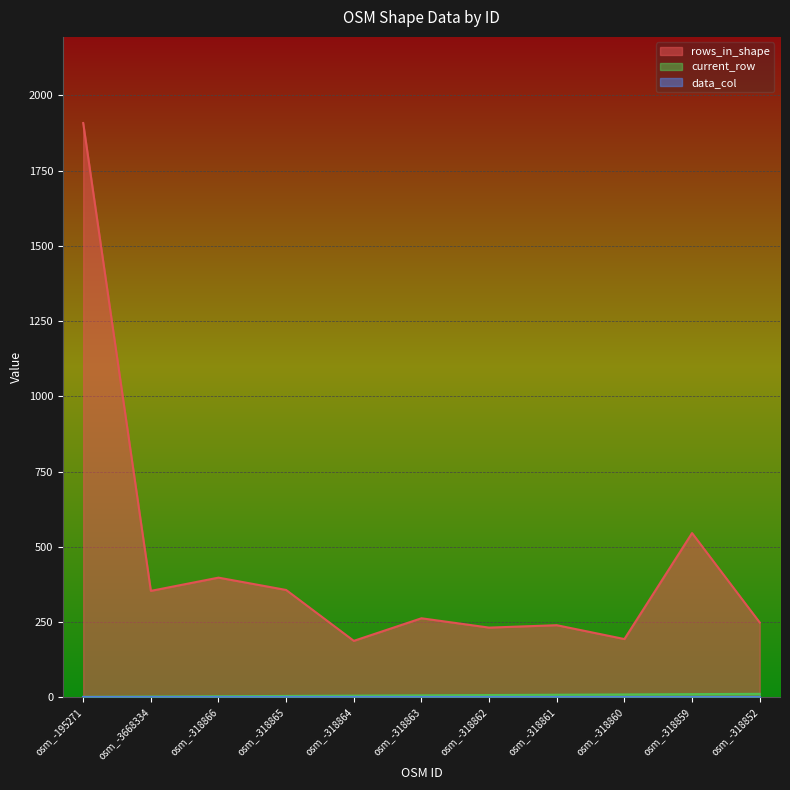

What value does the rows_in_shape series have at osm_-318852?

249